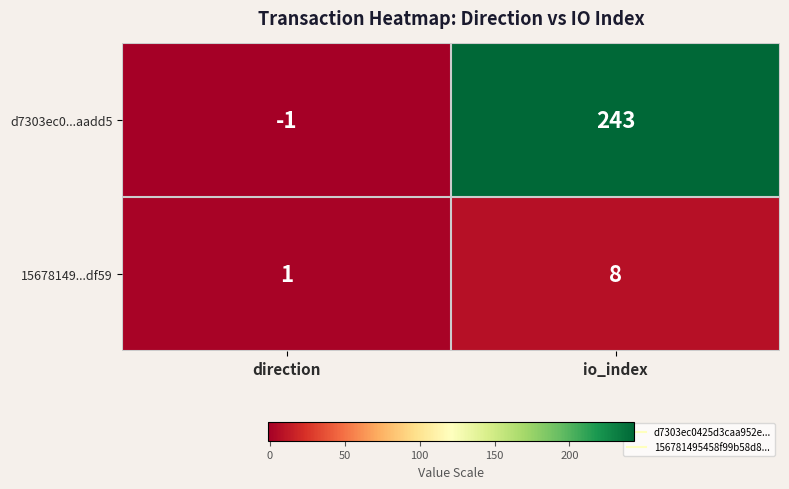

At which category is the sum across all series the highest?

io_index